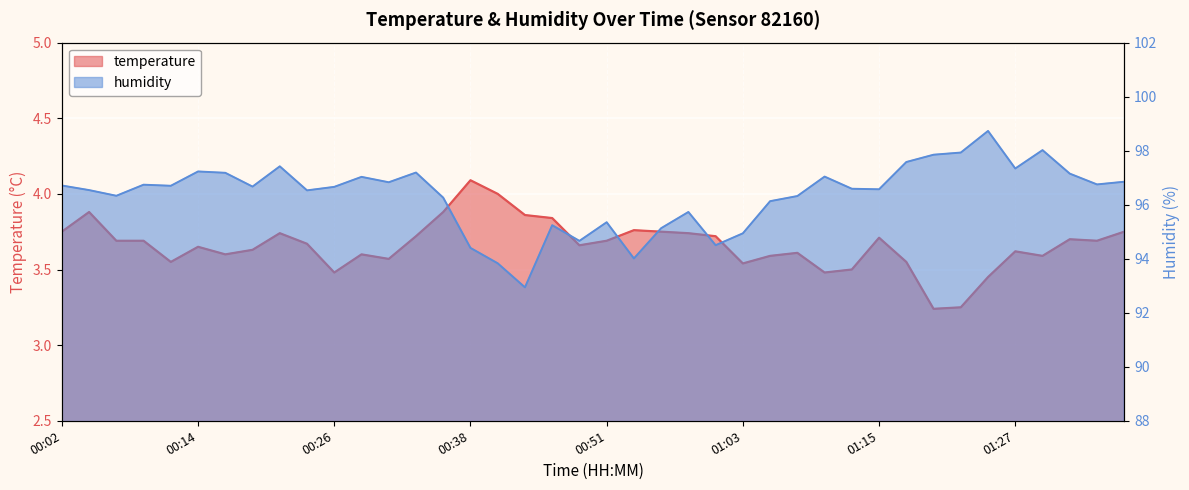

The value of humidity at 00:38 is 42.8. True or false?

False